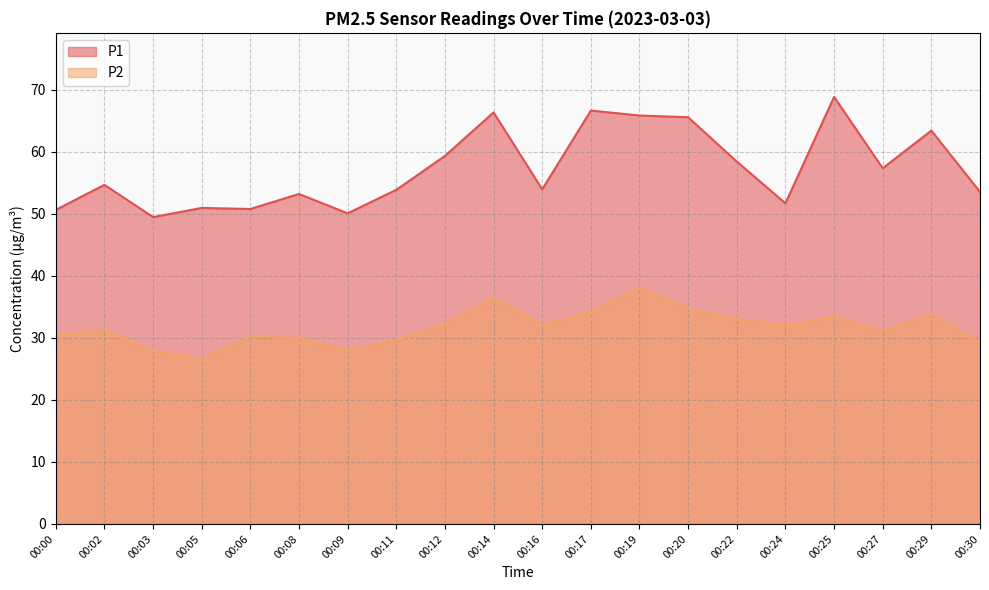

Where does the P1 series first go above 54?

00:02